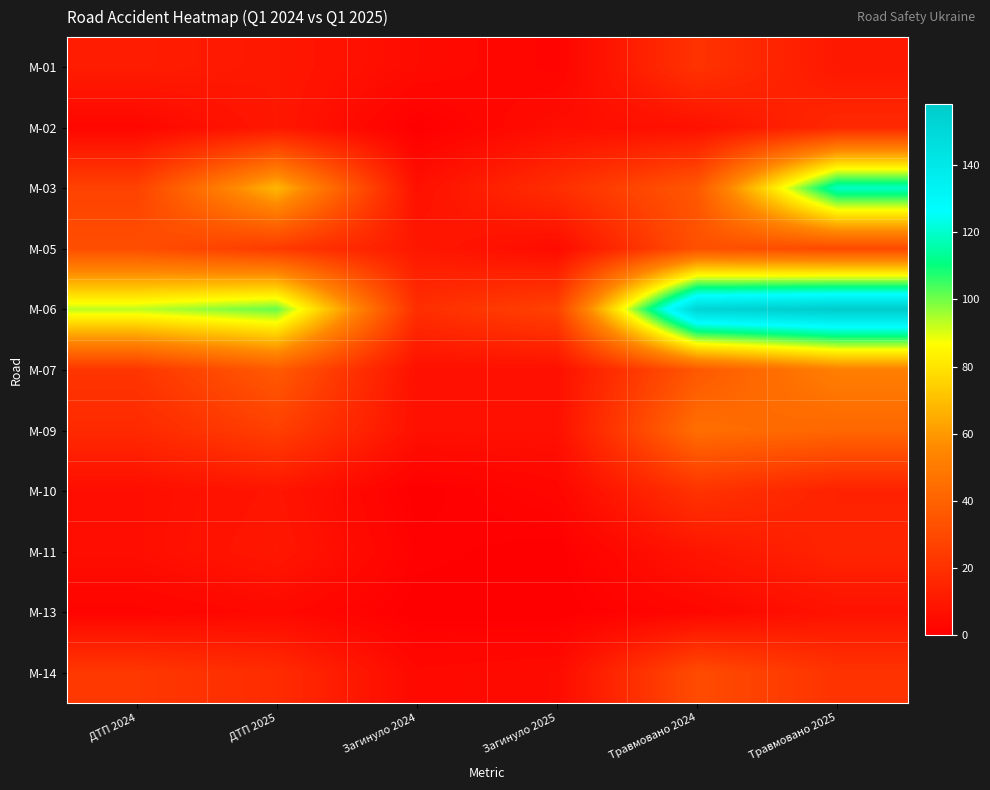

How many series are shown in this chart?

11